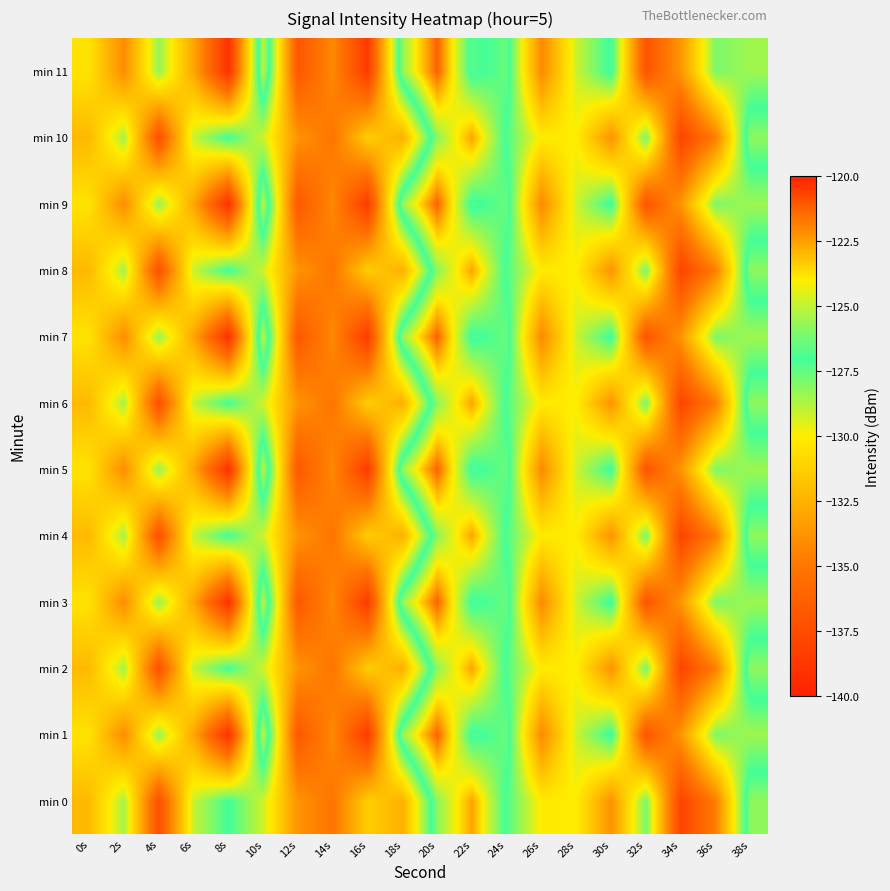

At how many categories does at least one series exceed -137?

20